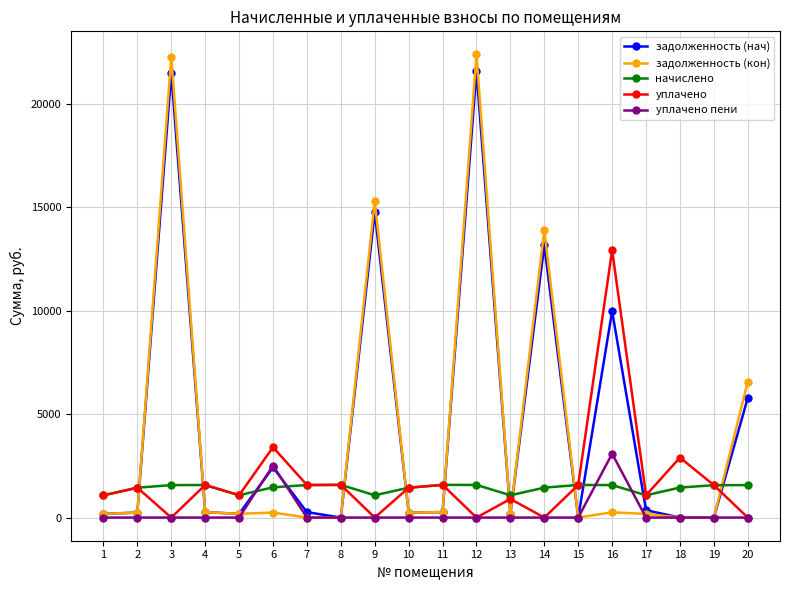

Which series ends up on top after the final intersection of уплачено and задолженность (нач)?

задолженность (нач)